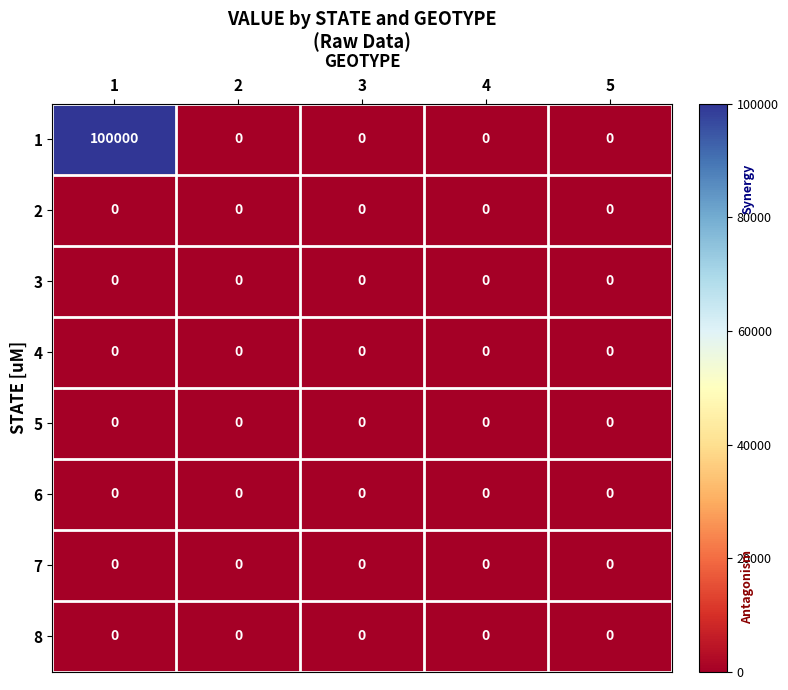

What is the greatest value displayed?

100000